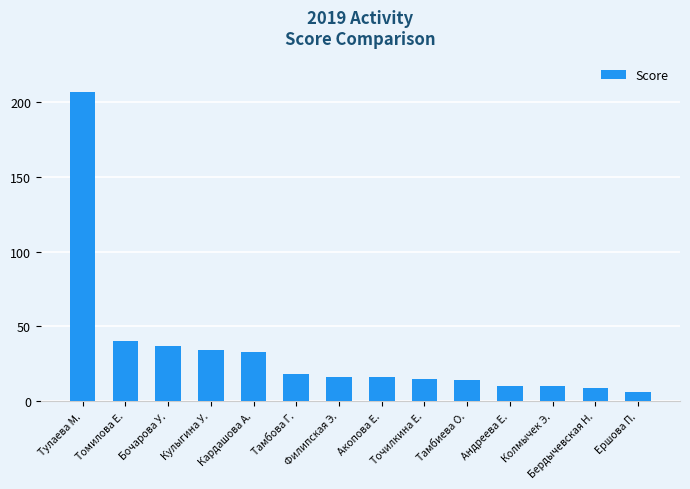

Is it true that the value at Томилова Е. is 58?

False